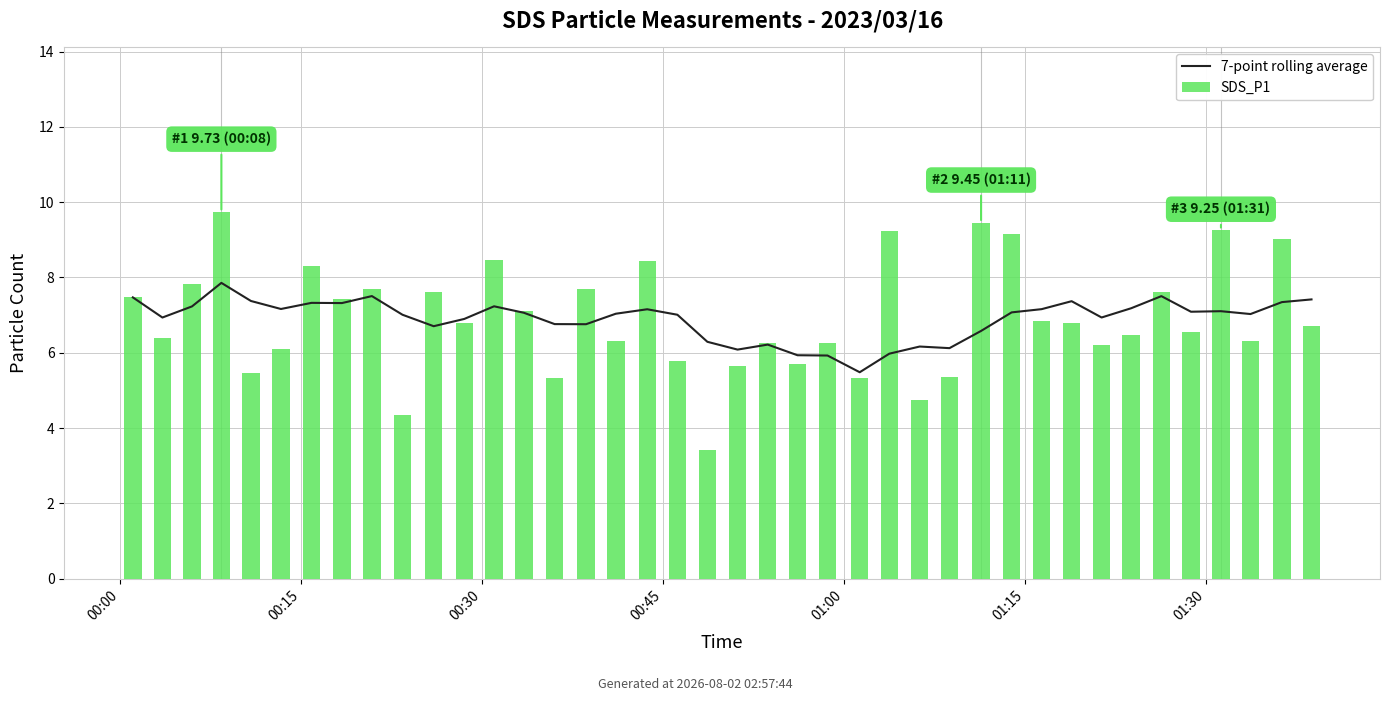

Where is 7-point rolling average nearest to the value 6?

25